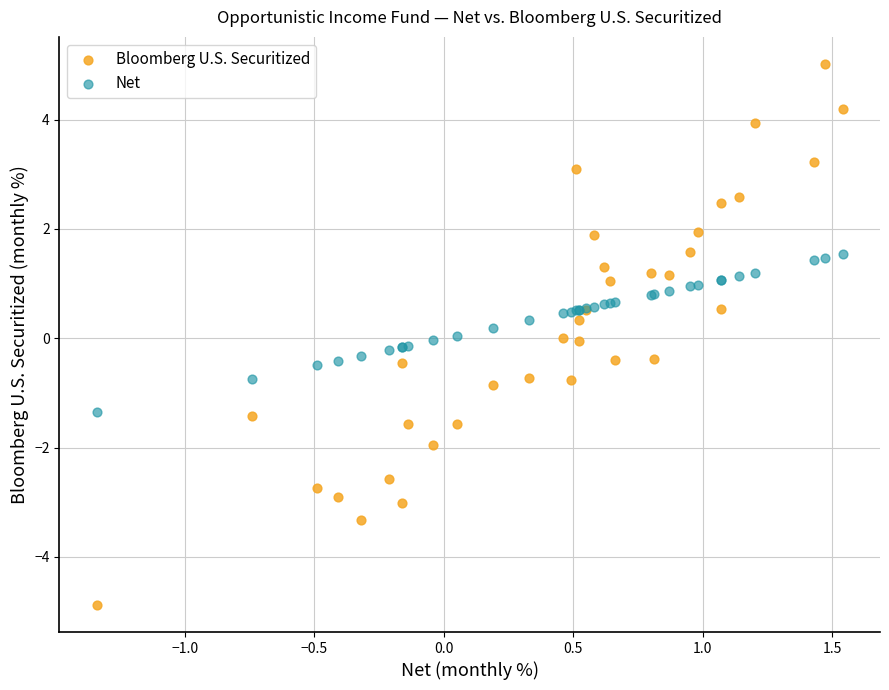

Which series has the widest spread of Y values?

Bloomberg U.S. Securitized